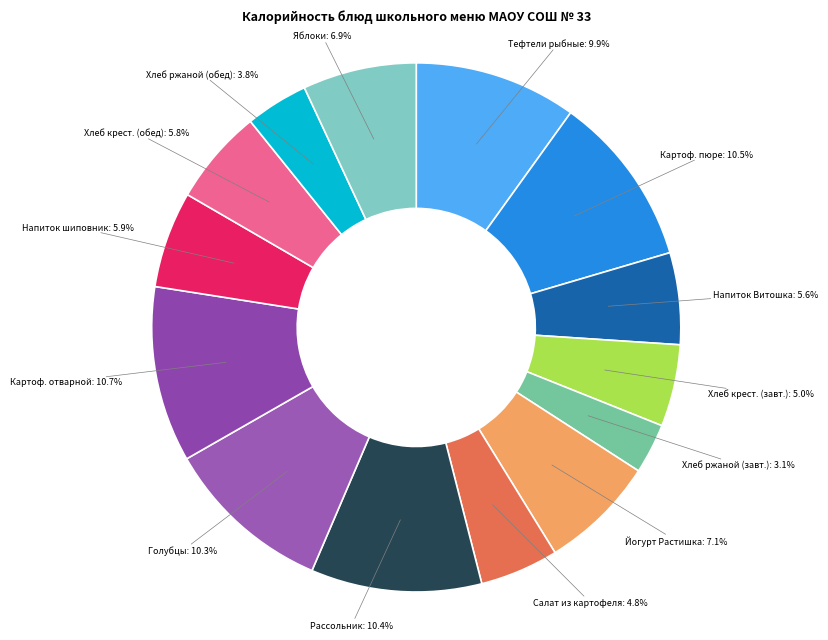

What percentage is the Хлеб ржаной (обед) slice, to the nearest percent?

4%